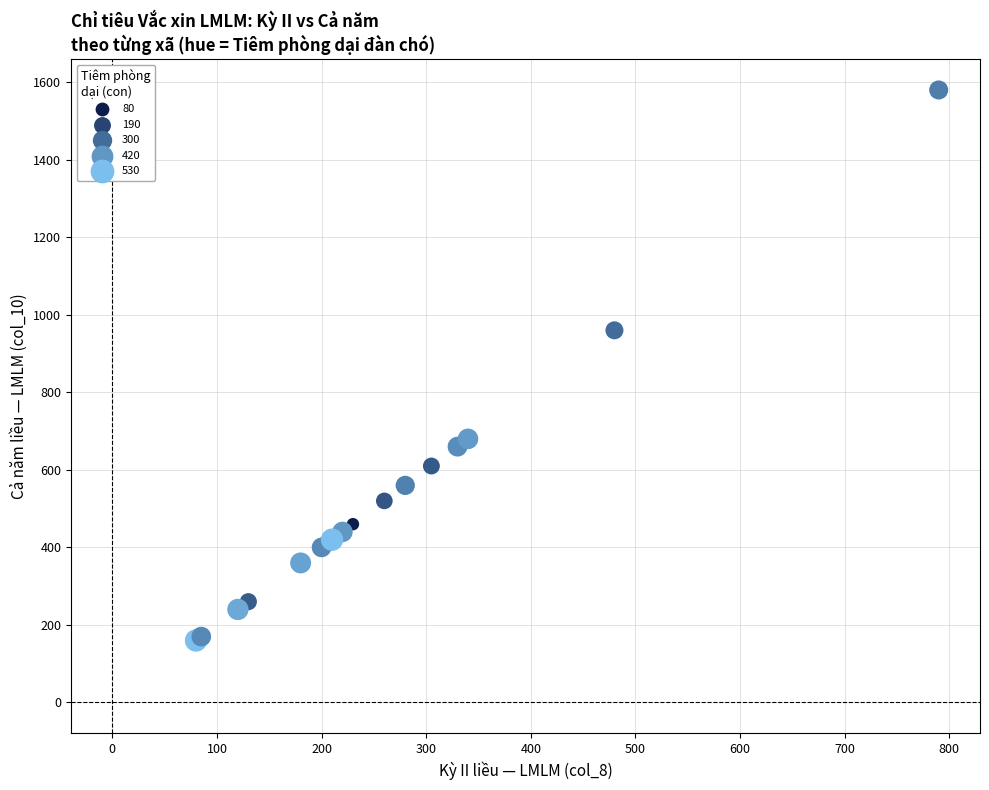

What Y value in the scatter plot is closest to 870?

960